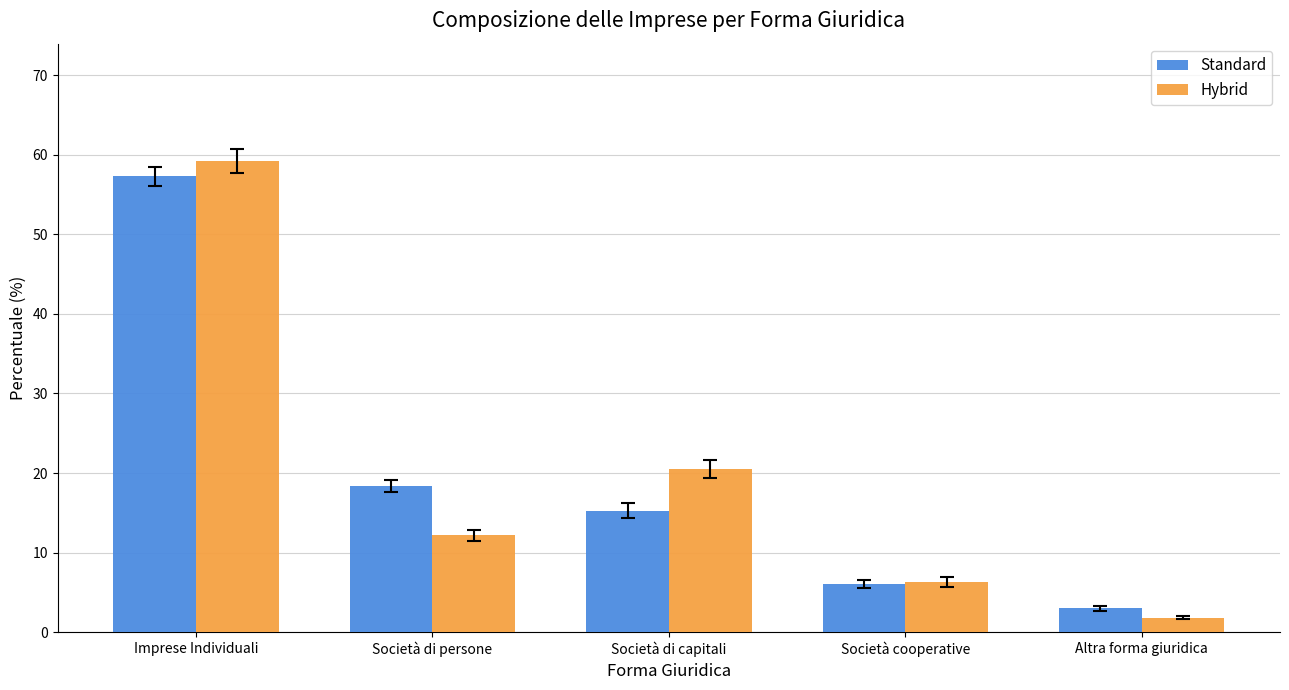

How many data points in Hybrid are above 12?

3